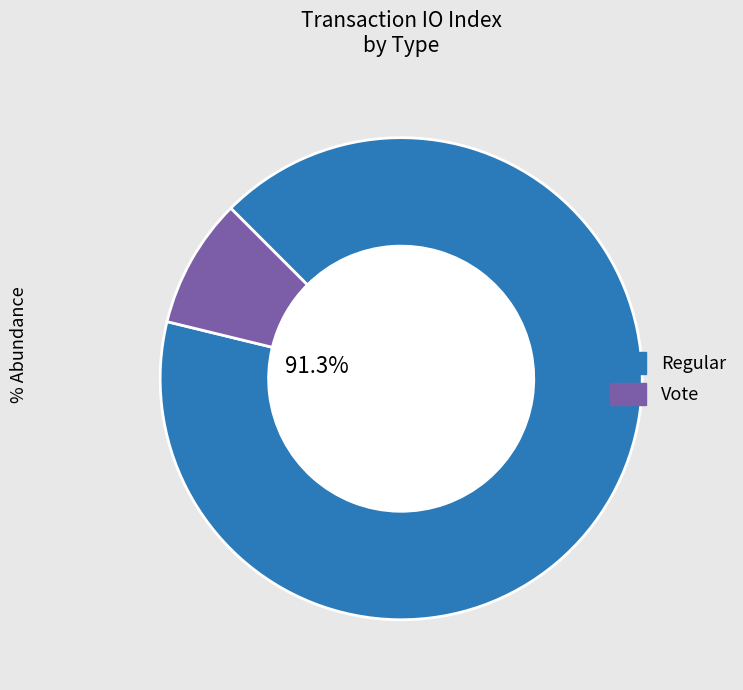

Count the number of slices in the pie.

2